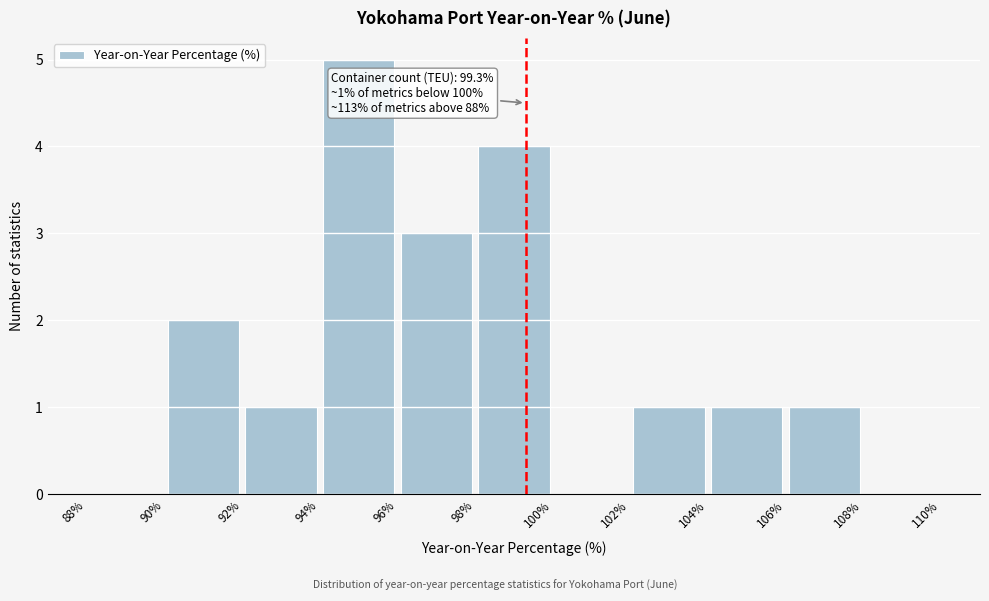

Over which range of the x-axis is the bar tallest?

94% to 96%